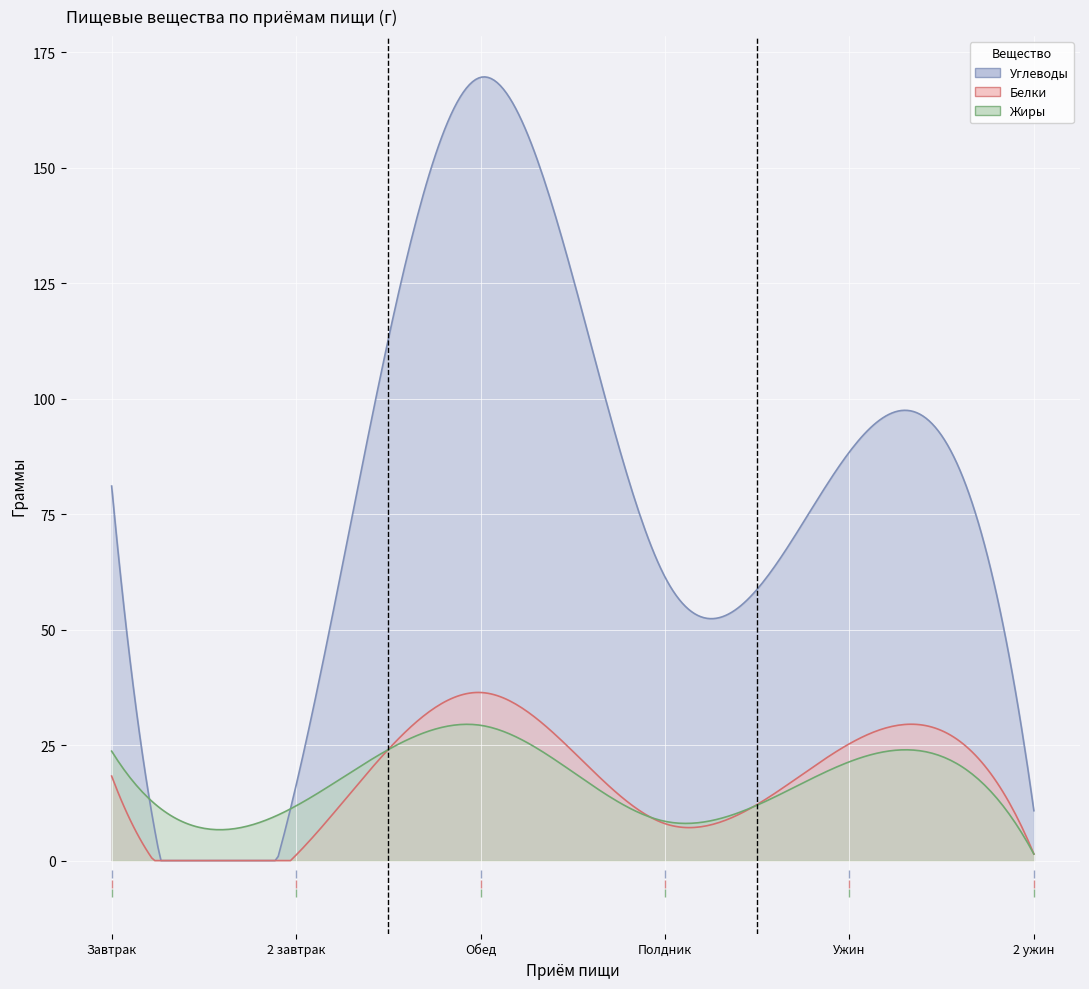

What is the maximum value for Белки?

36.4